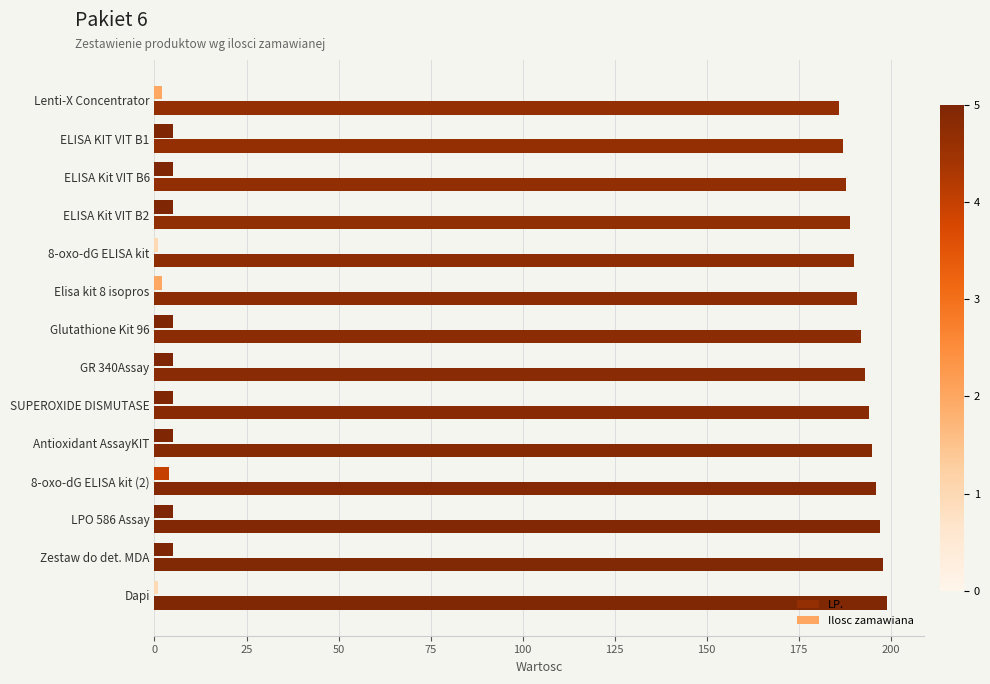

At how many categories does at least one series exceed 168?

14